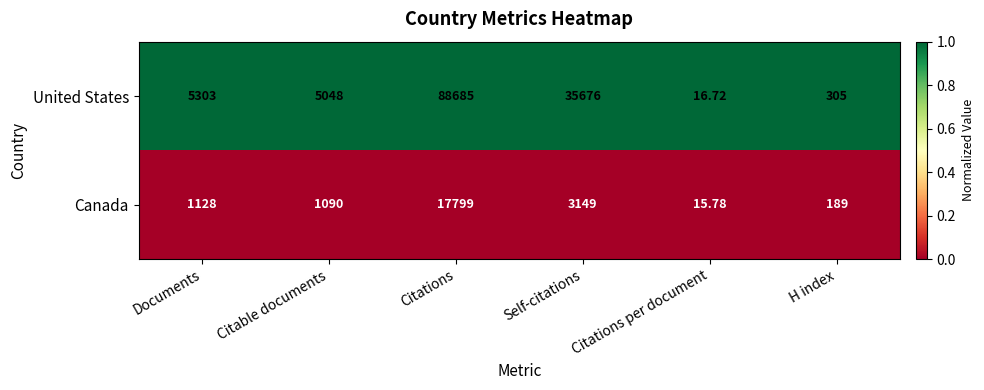

Rank the series at Citations per document from lowest to highest value.

Canada, United States